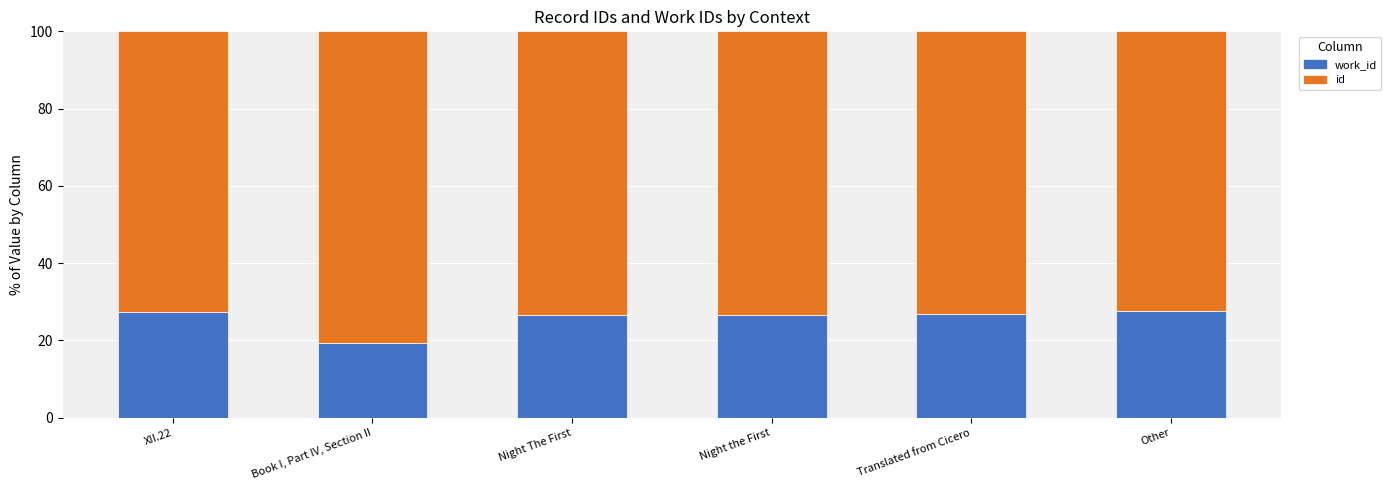

What is the total value across all series at Translated from Cicero?

100.0